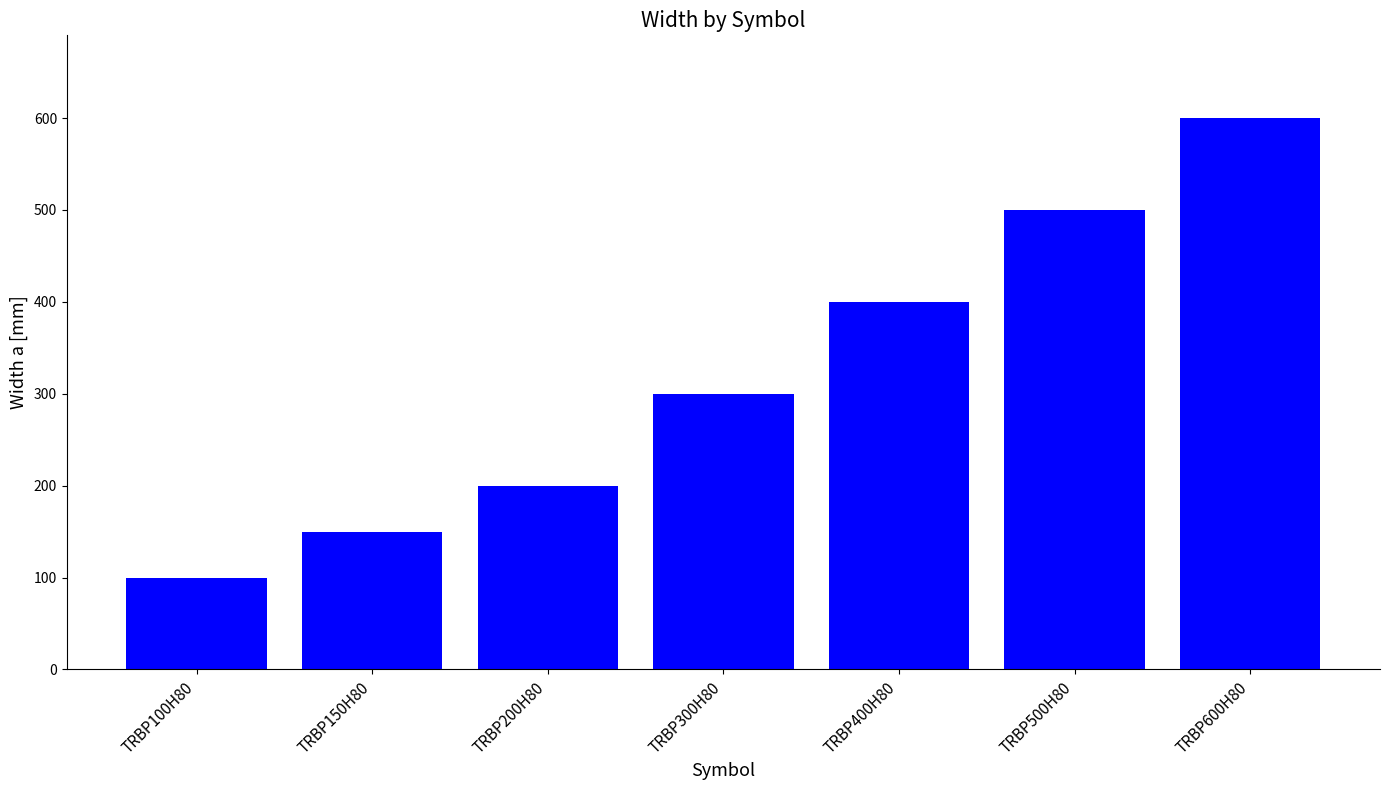

Are the bars horizontal?

No